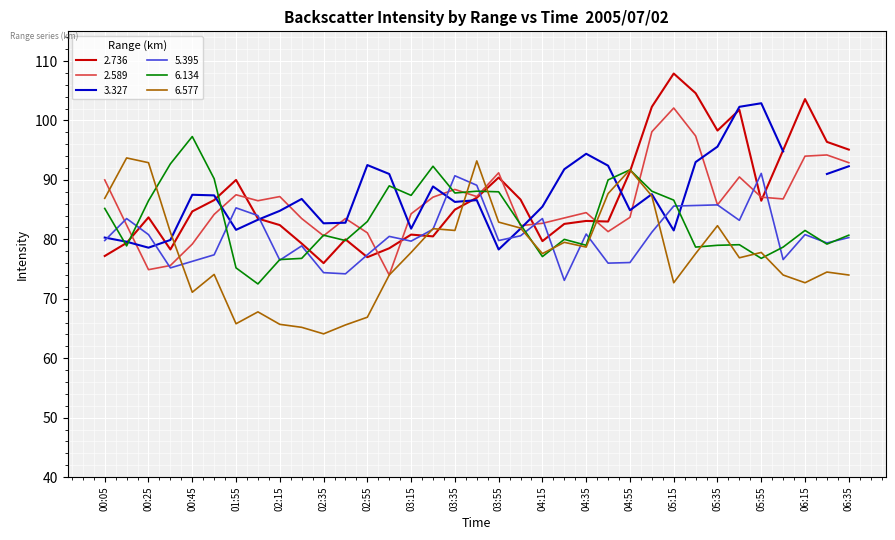

The 5.395 series shows 144.4 at 06:35. True or false?

False